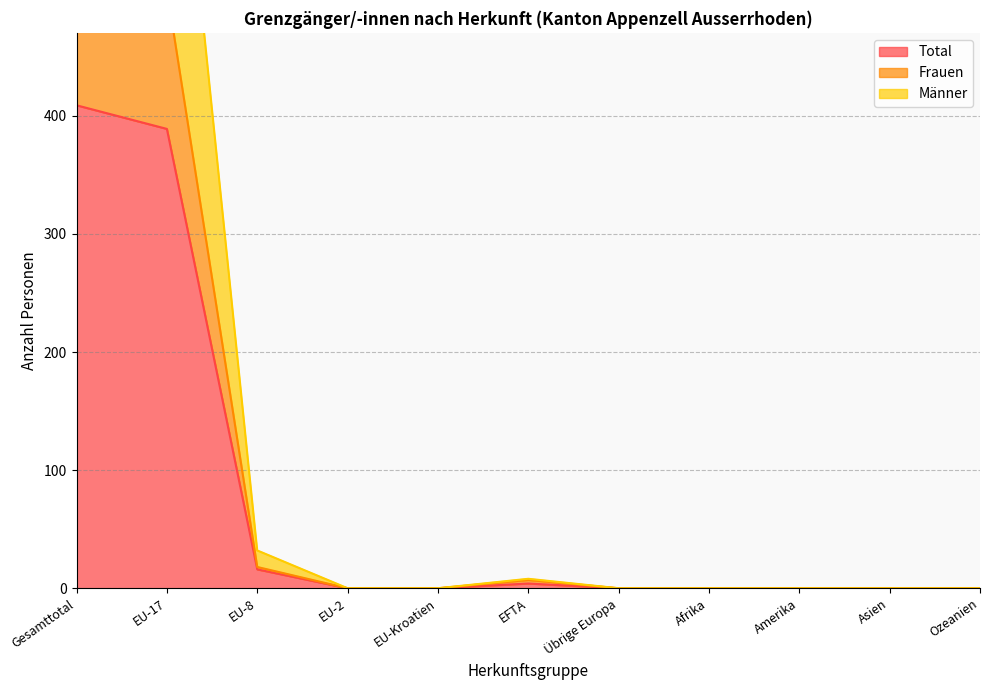

How many categories are shown in the chart?

11